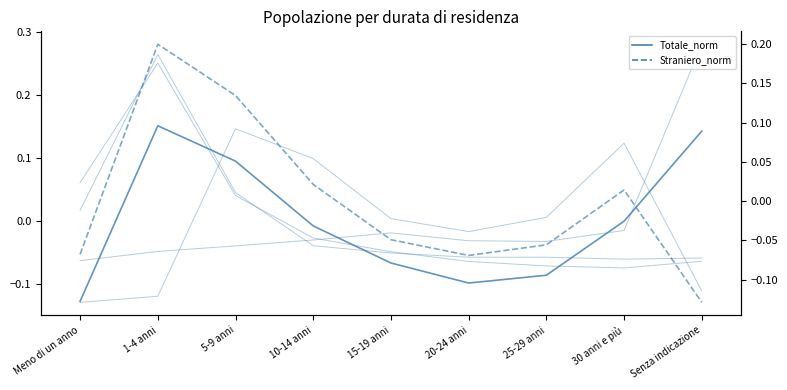

What position from the right is 5-9 anni?

7